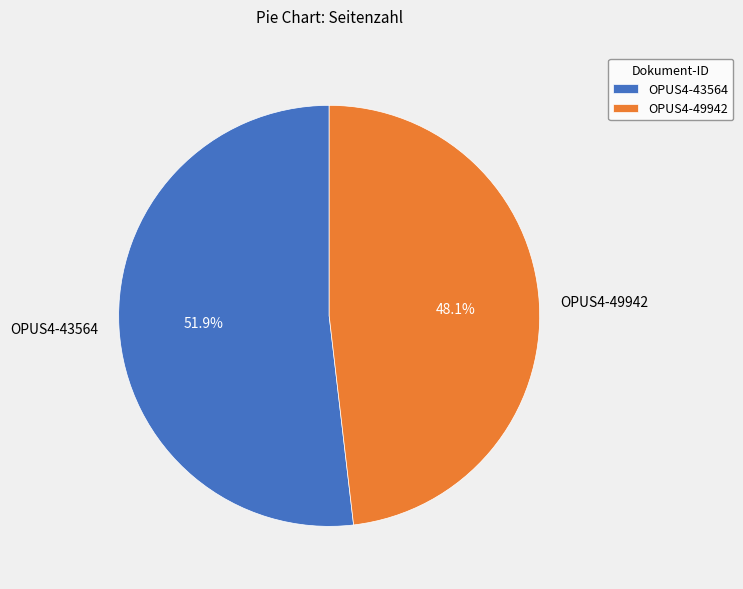

To the nearest percent, what is the difference between the largest and smallest slice percentages?

4%